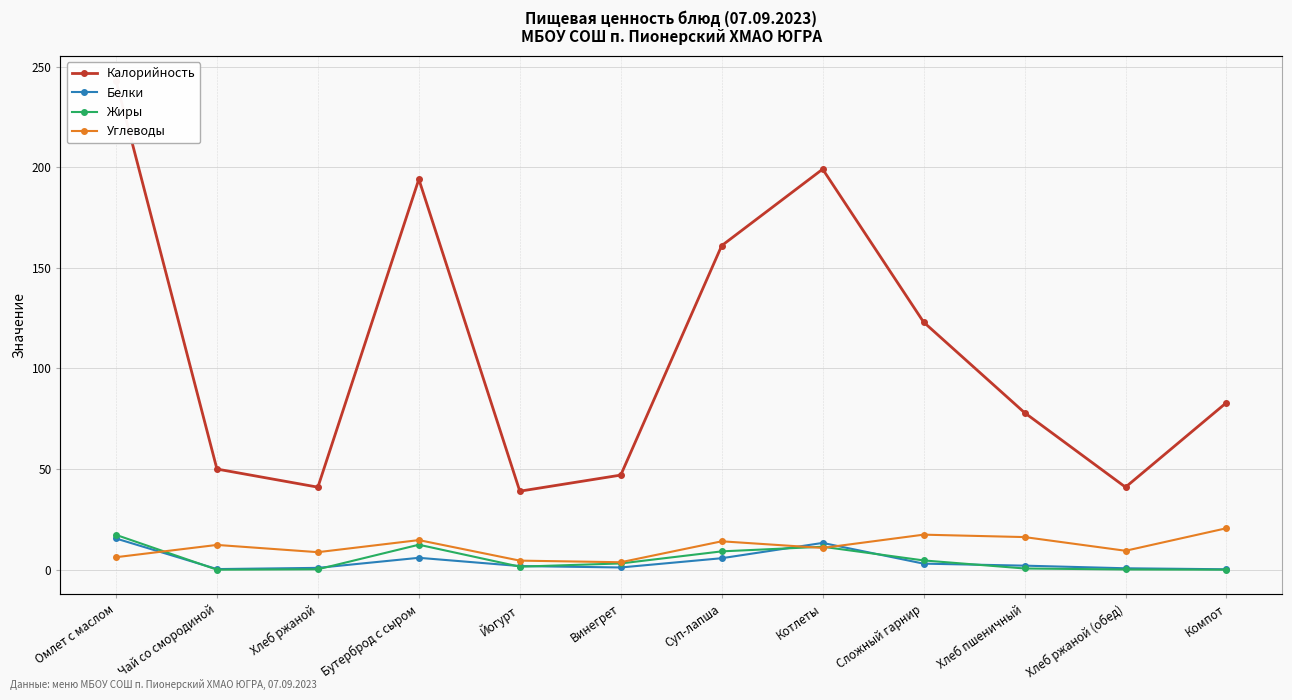

Is it true that Углеводы equals 11.1 at Компот?

False